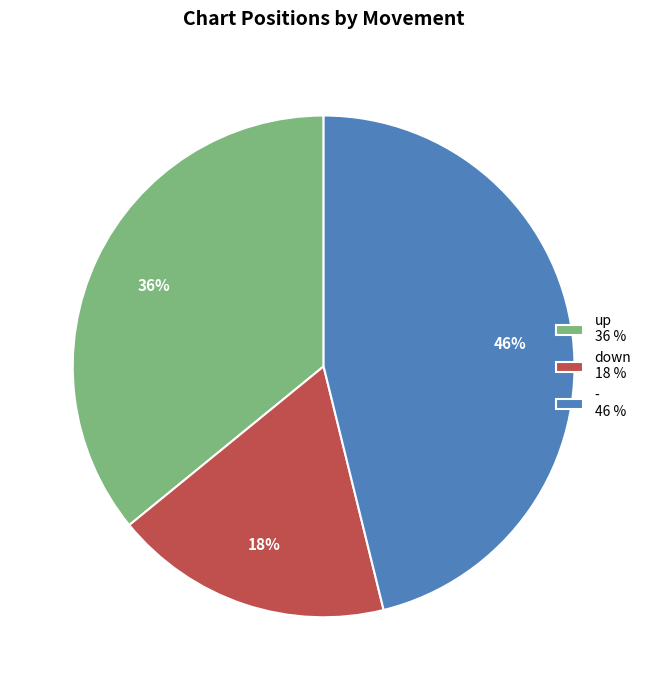

The down slice represents 18% of the pie. True or false?

True